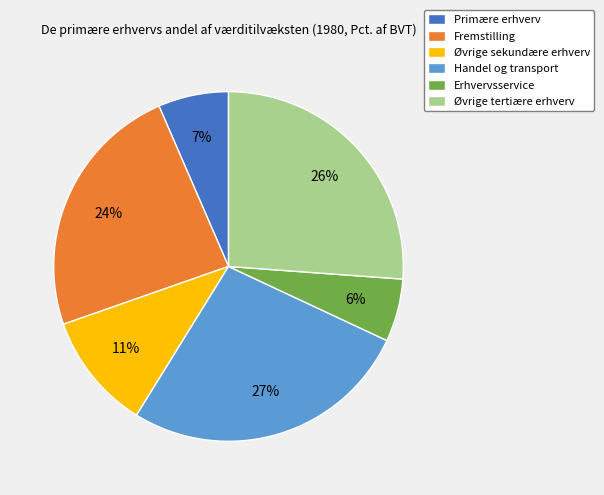

Is the sum of Erhvervsservice and Fremstilling greater than half?

No